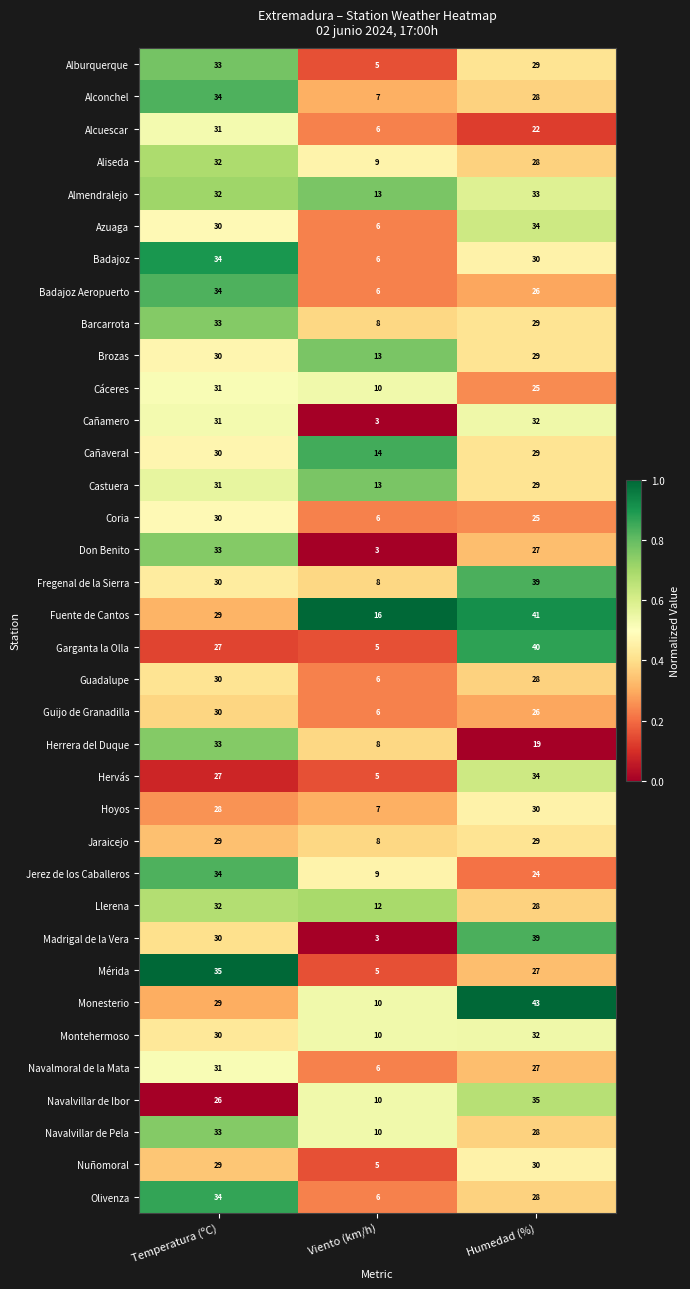

The value of Navalvillar de Ibor at Viento (km/h) is 10. True or false?

True